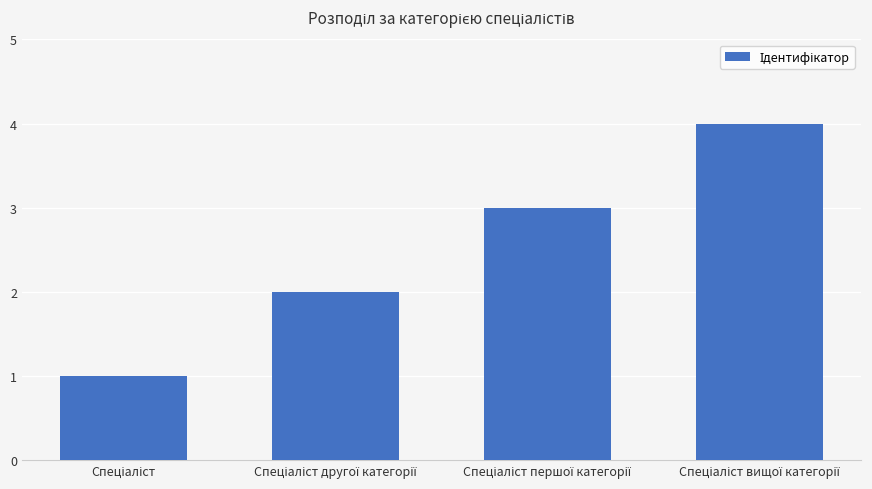

What is the difference between the second highest and minimum values?

2